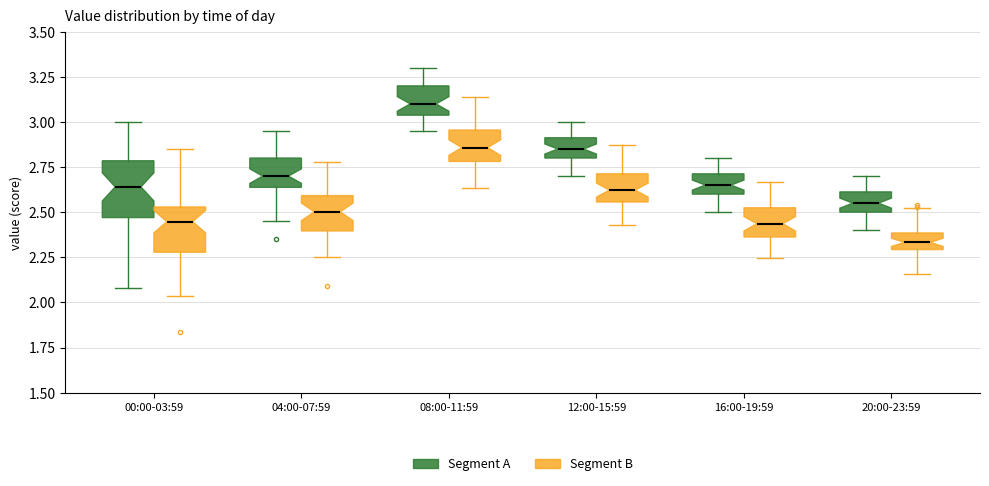

Reading left to right, transcribe this box plot: for each box, give where its median line is, the range the box spans, and where its two whiskers end, as read against the y-axis. The values are not printed on the chart, so give them approximately, as read against the axis.

00:00-03:59 (Segment A): median 2.65, box 2.45 to 2.80, whiskers 2.10 to 3.00
00:00-03:59 (Segment B): median 2.45, box 2.30 to 2.55, whiskers 2.05 to 2.85
04:00-07:59 (Segment A): median 2.70, box 2.65 to 2.80, whiskers 2.45 to 2.95
04:00-07:59 (Segment B): median 2.50, box 2.40 to 2.60, whiskers 2.25 to 2.80
08:00-11:59 (Segment A): median 3.10, box 3.05 to 3.20, whiskers 2.95 to 3.30
08:00-11:59 (Segment B): median 2.85, box 2.80 to 2.95, whiskers 2.65 to 3.15
12:00-15:59 (Segment A): median 2.85, box 2.80 to 2.90, whiskers 2.70 to 3.00
12:00-15:59 (Segment B): median 2.60, box 2.55 to 2.70, whiskers 2.45 to 2.85
16:00-19:59 (Segment A): median 2.65, box 2.60 to 2.70, whiskers 2.50 to 2.80
16:00-19:59 (Segment B): median 2.45, box 2.35 to 2.50, whiskers 2.25 to 2.65
20:00-23:59 (Segment A): median 2.55, box 2.50 to 2.60, whiskers 2.40 to 2.70
20:00-23:59 (Segment B): median 2.35, box 2.30 to 2.40, whiskers 2.15 to 2.50